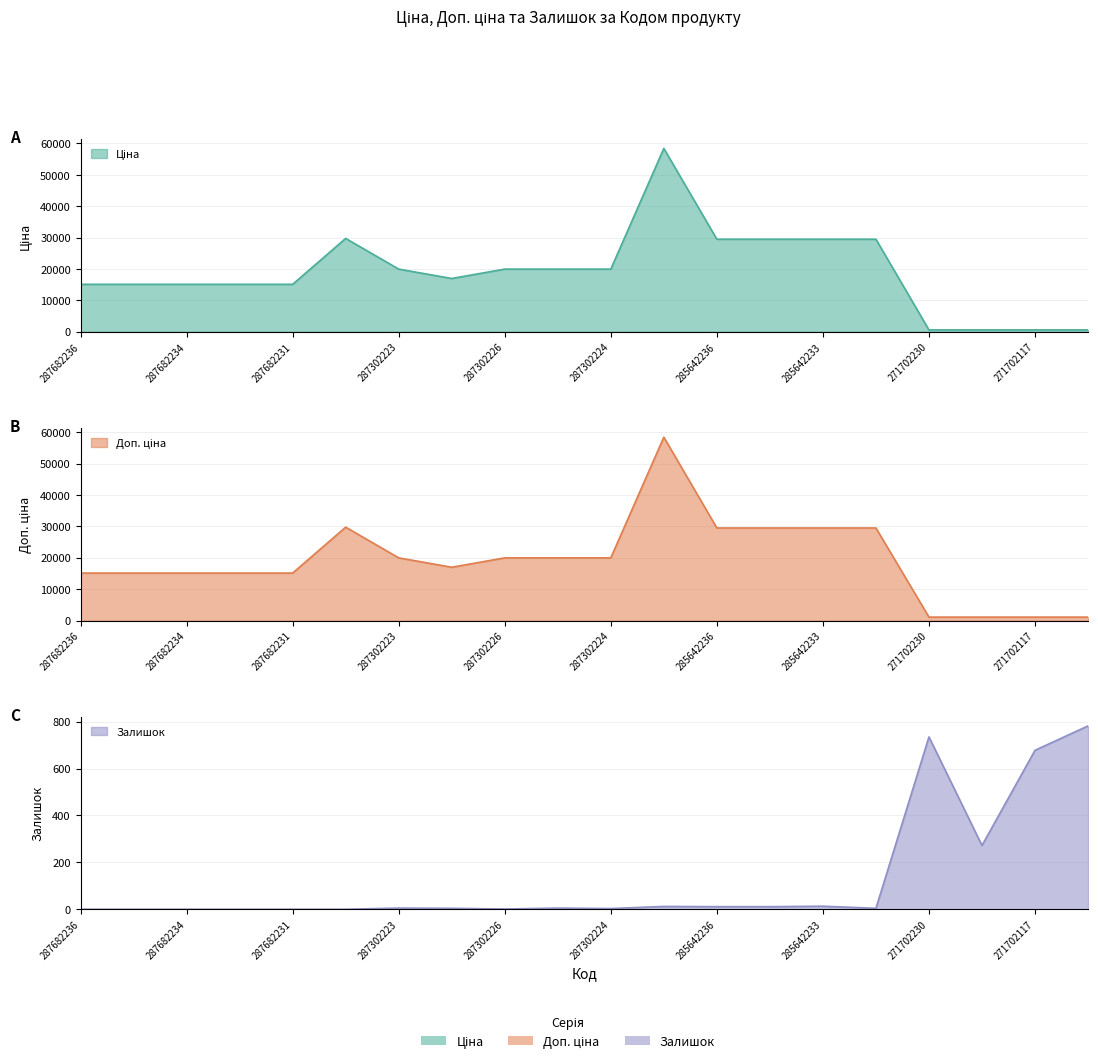

What is the value of the Доп. ціна point at the 14th from the left?

29491.5